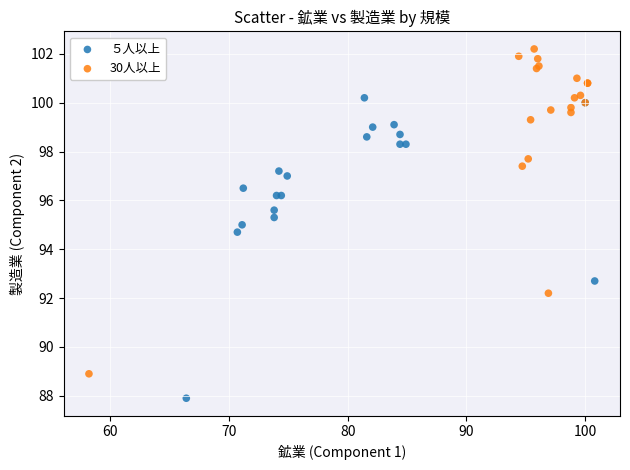

Which series reaches the maximum Y coordinate?

30人以上